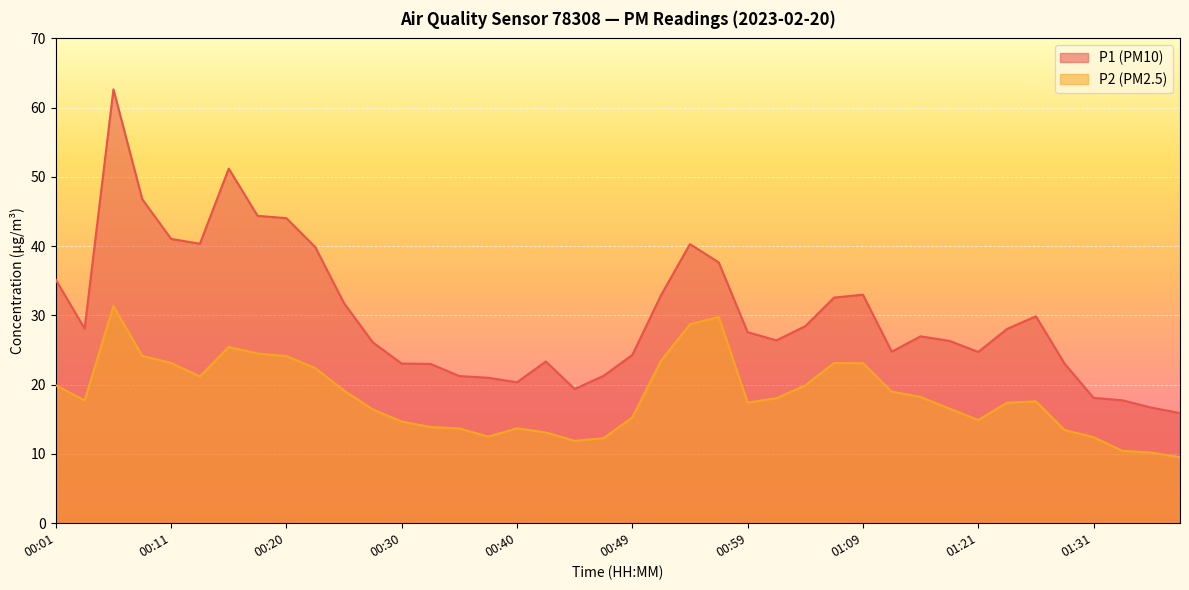

Which category has the highest value across all series?

00:06